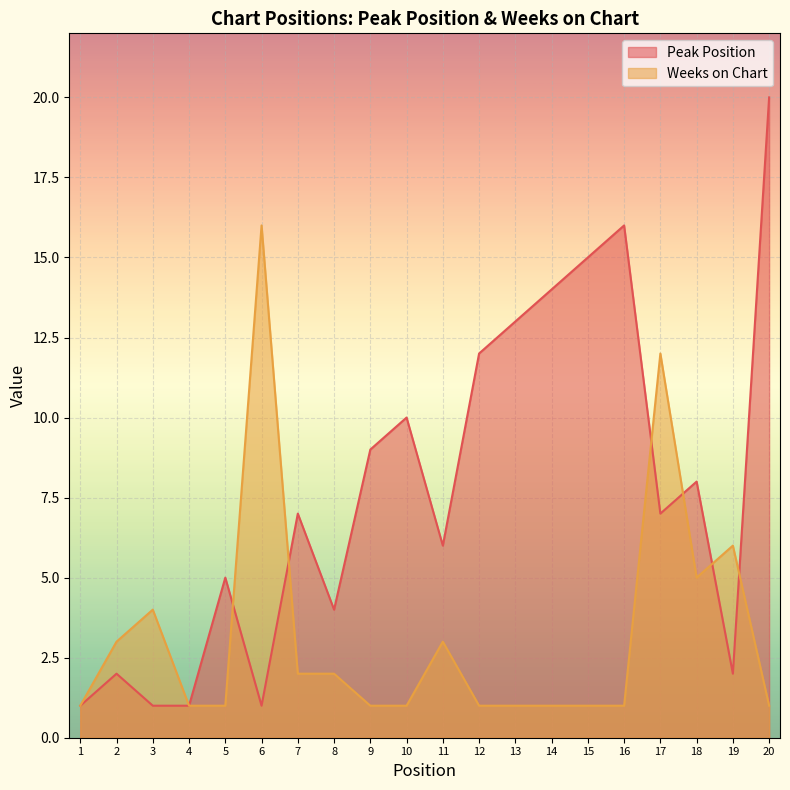

Between 3 and 18, which is larger?

18